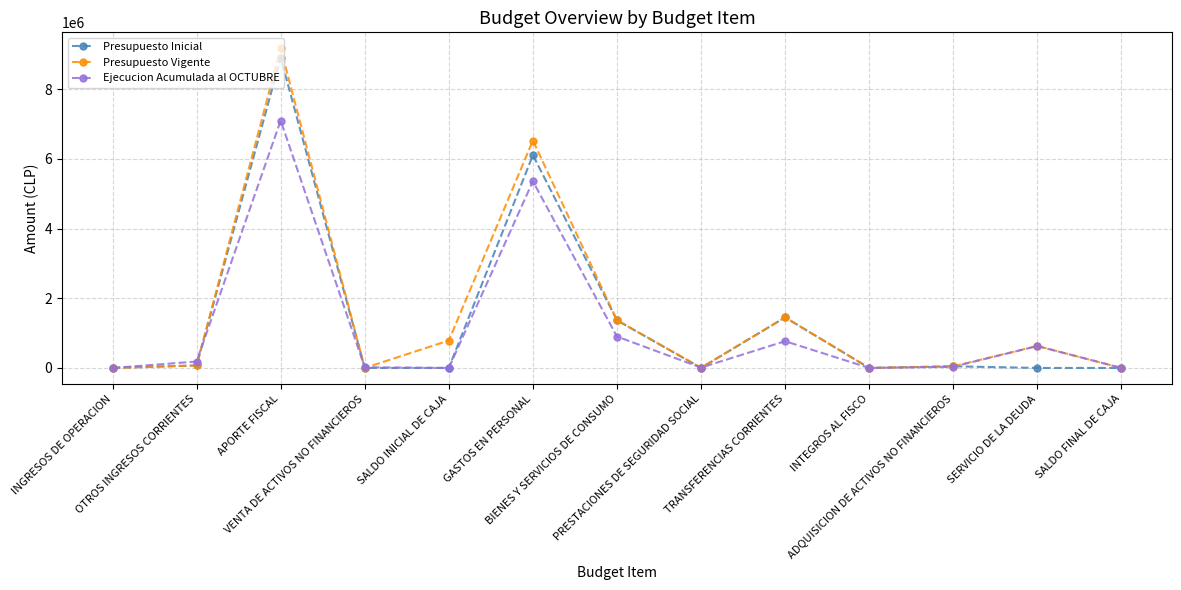

What is the difference between the highest and lowest values at PRESTACIONES DE SEGURIDAD SOCIAL?

9879